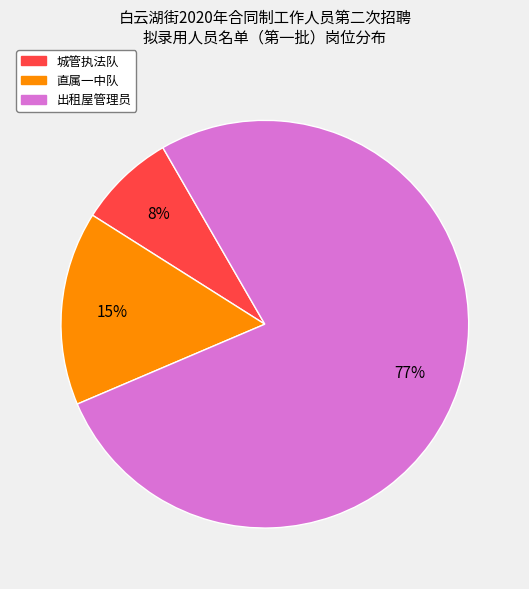

How many segments does this pie chart have?

3